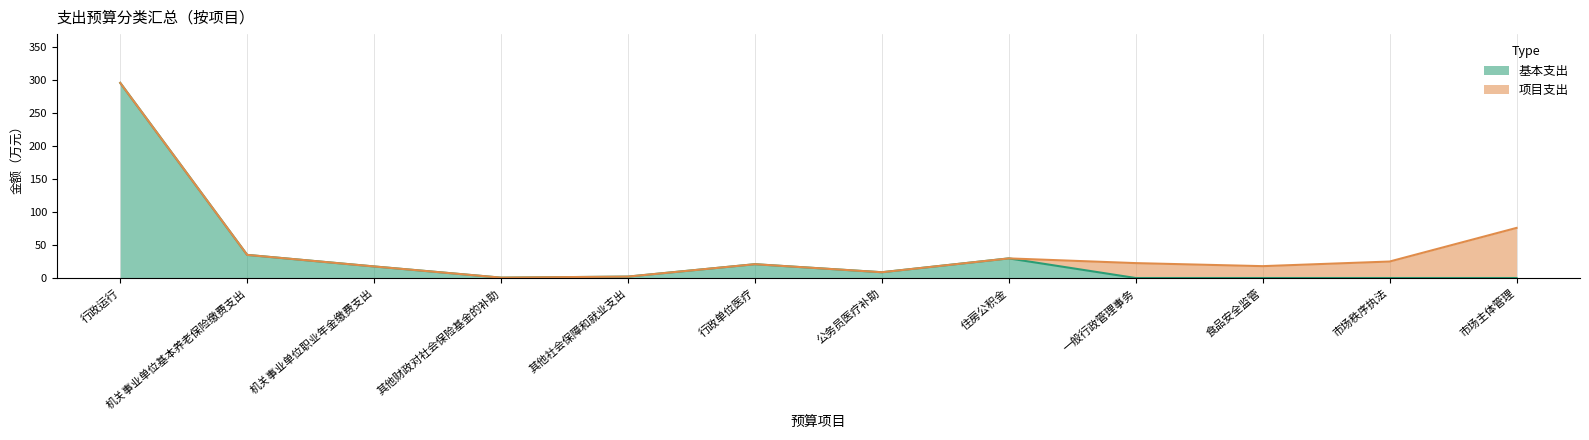

What is the greatest value displayed?

295.9